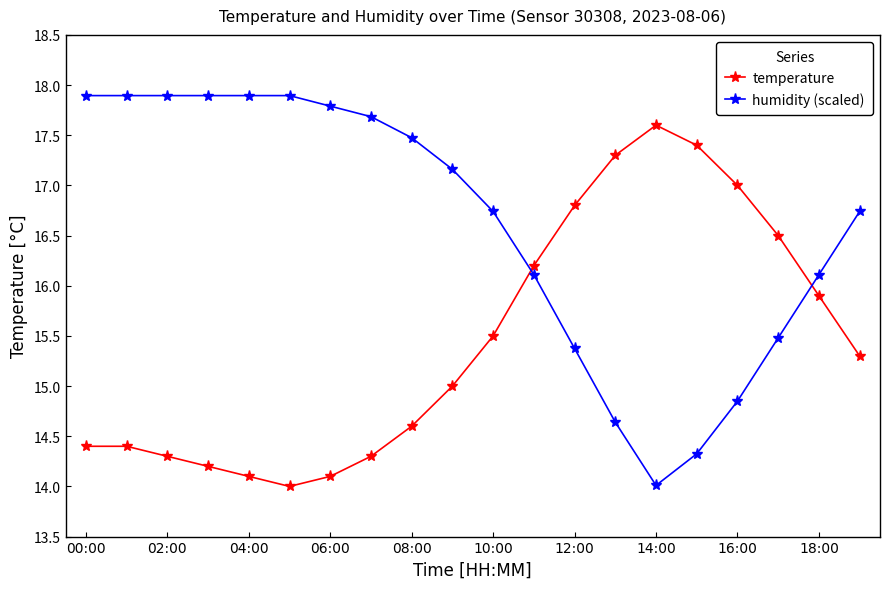

Rank the series by their maximum value, from highest to lowest.

humidity (scaled), temperature